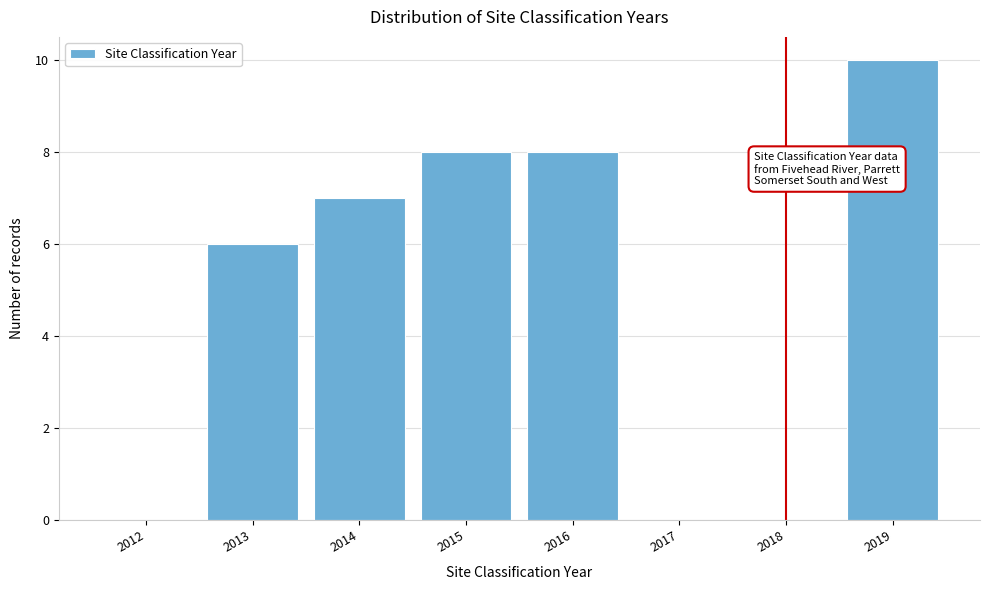

Reading left to right, transcribe all the data shown in this chart.

2012=0	2013=6	2014=7	2015=8	2016=8	2017=0	2018=0	2019=10